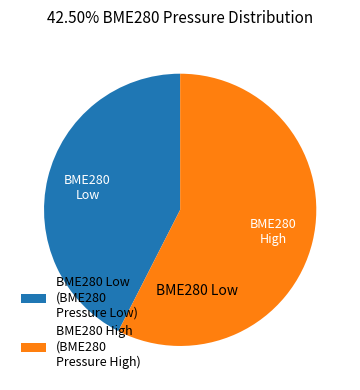

The BME280 Low (BME280 Pressure Low) slice represents 42% of the pie. True or false?

True